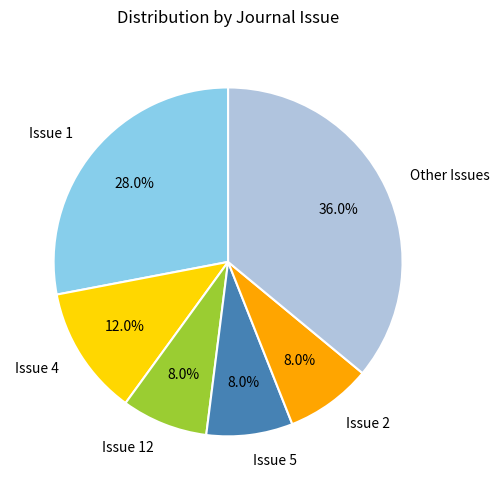

How many segments does this pie chart have?

6